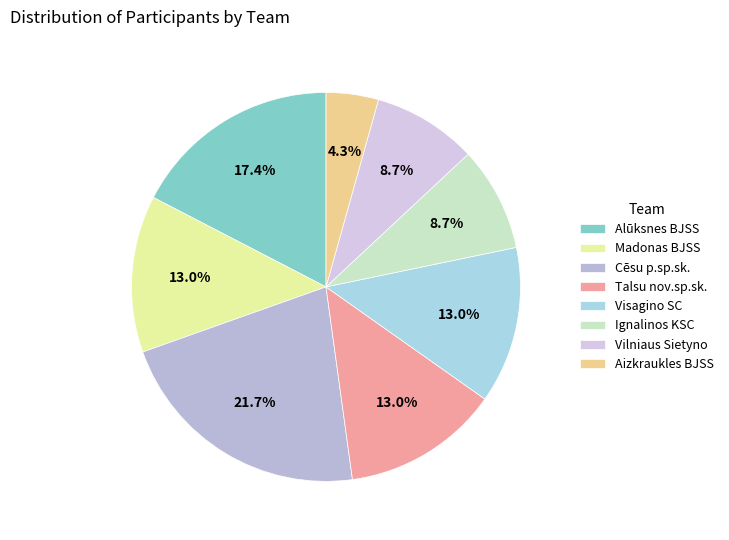

To the nearest percent, what is the combined percentage of Visagino SC and Ignalinos KSC?

22%